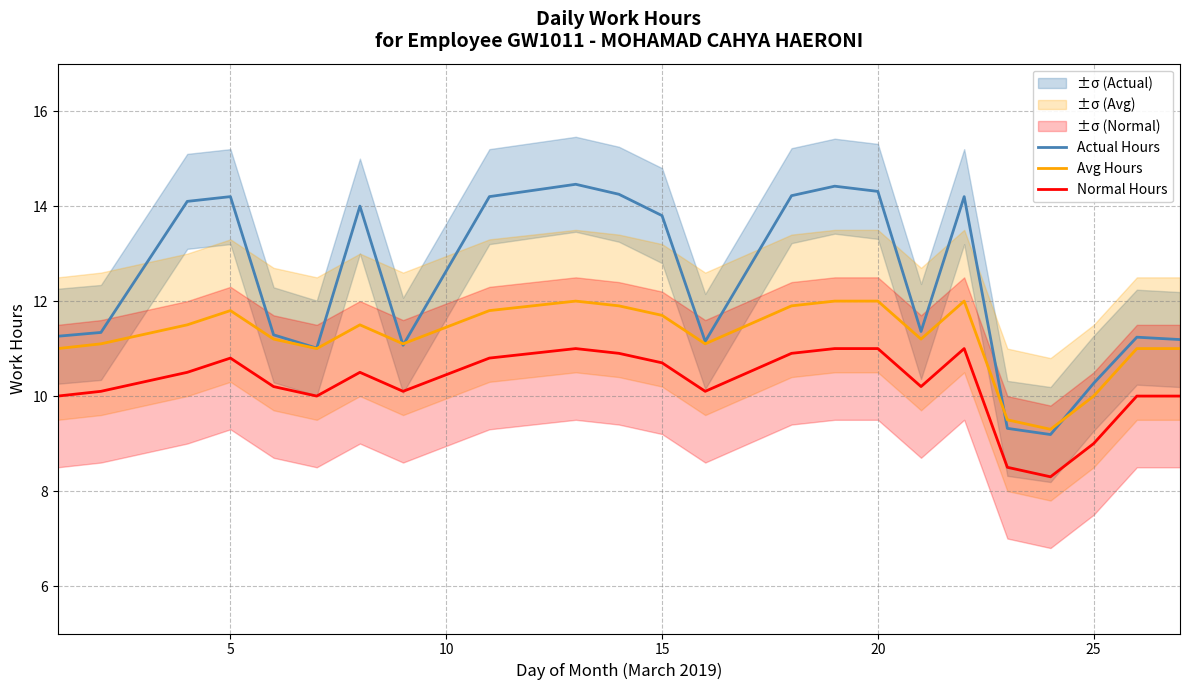

Which series has the largest range (max minus min)?

Actual Hours